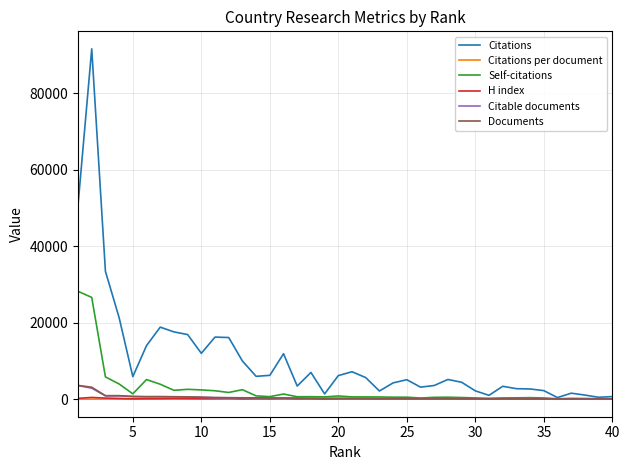

What is the smallest value displayed?

5.3